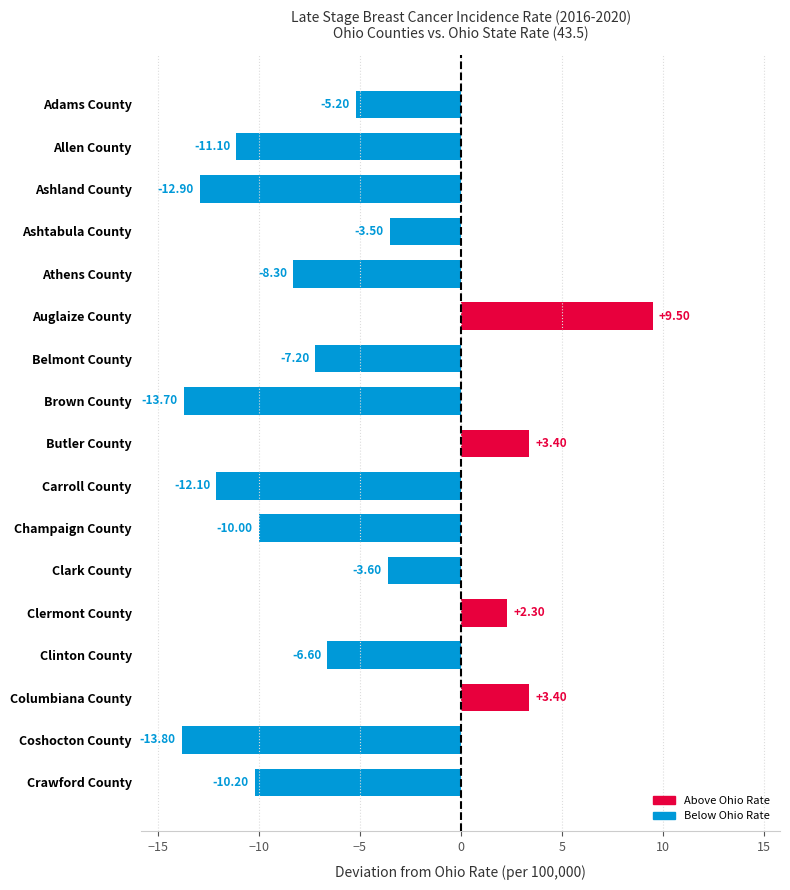

True or false: the data shows -12.9 at Ashland County.

True